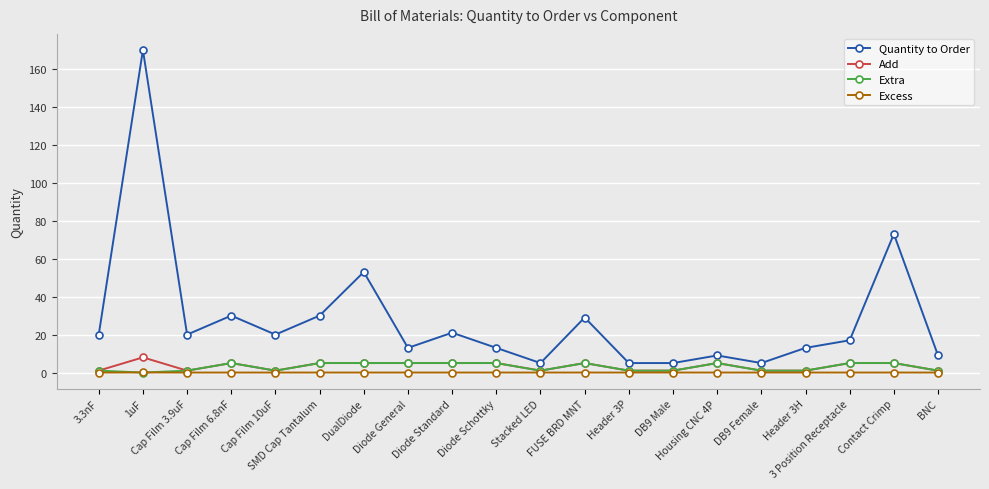

What is the sum of all Add values?

67.0